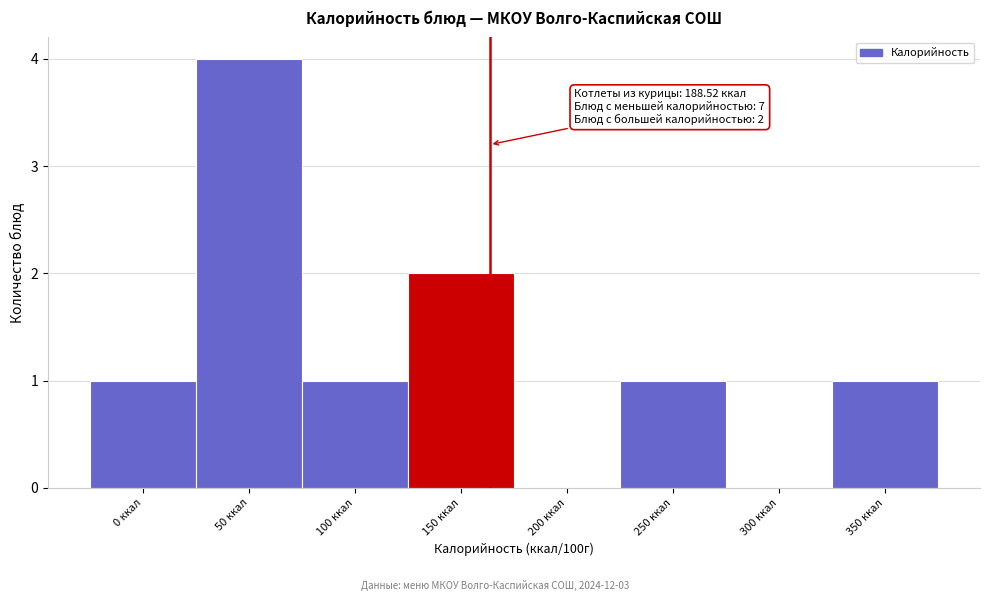

Reading right to left, transcribe all the data shown in this chart.

350 ккал=1	300 ккал=0	250 ккал=1	200 ккал=0	150 ккал=2	100 ккал=1	50 ккал=4	0 ккал=1